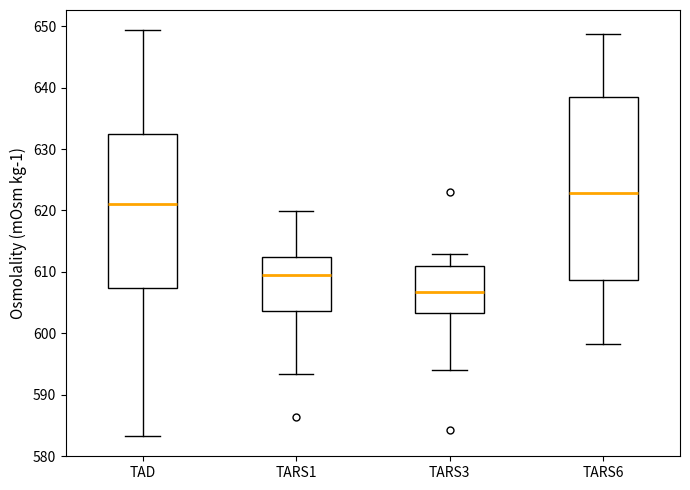

Reading left to right, transcribe this box plot: for each box, give where its median line is, the range the box spans, and where its two whiskers end, as read against the y-axis. The values are not printed on the chart, so give them approximately, as read against the axis.

TAD: median 621, box 607 to 633, whiskers 583 to 649
TARS1: median 609, box 604 to 612, whiskers 593 to 620
TARS3: median 607, box 603 to 611, whiskers 594 to 613
TARS6: median 623, box 609 to 638, whiskers 598 to 649